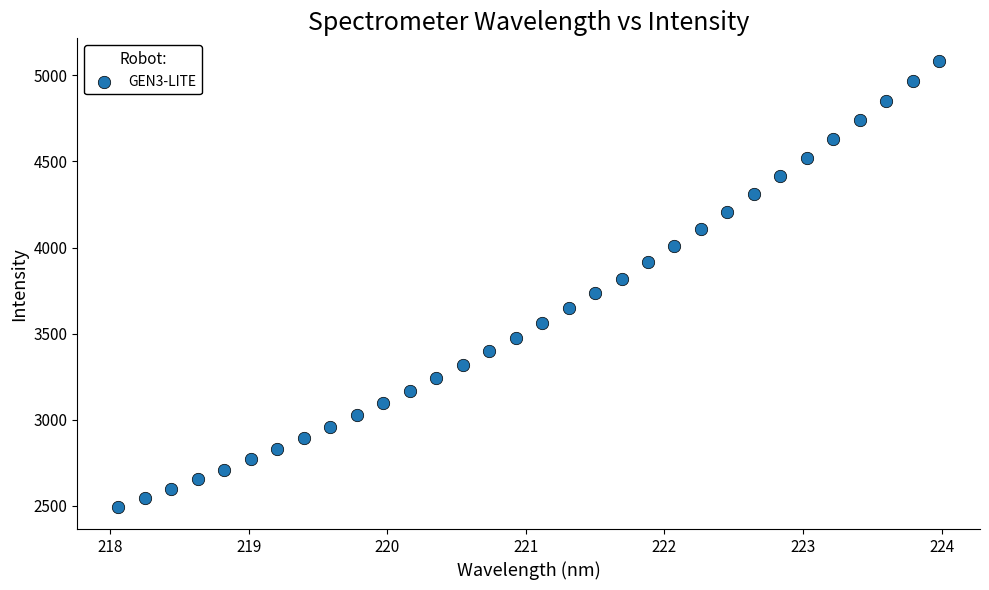

What is the range of X values (max minus min)?

5.9